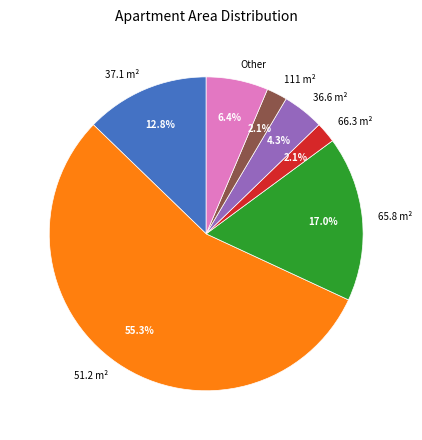

Does 111 account for over 50% of the chart?

No